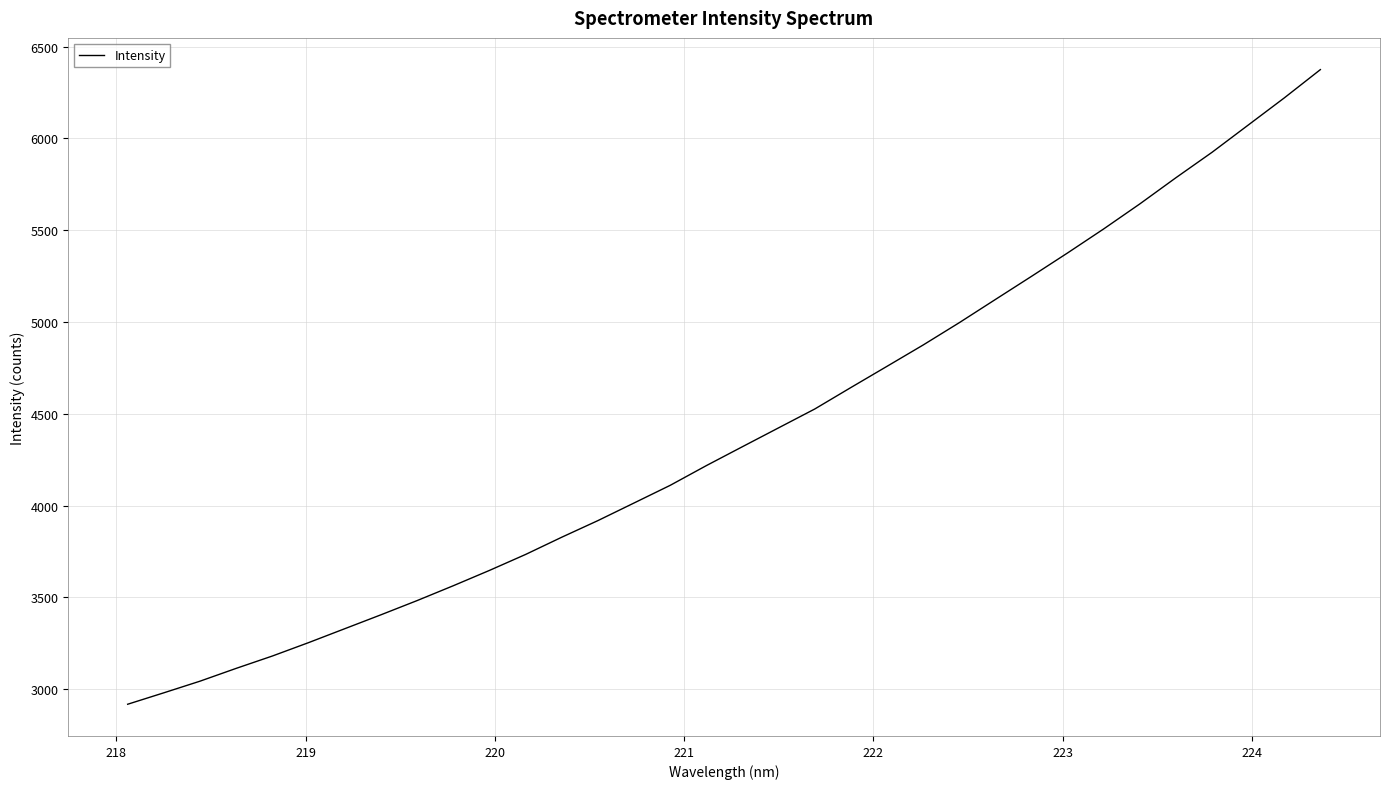

What is the greatest value displayed?

6375.3